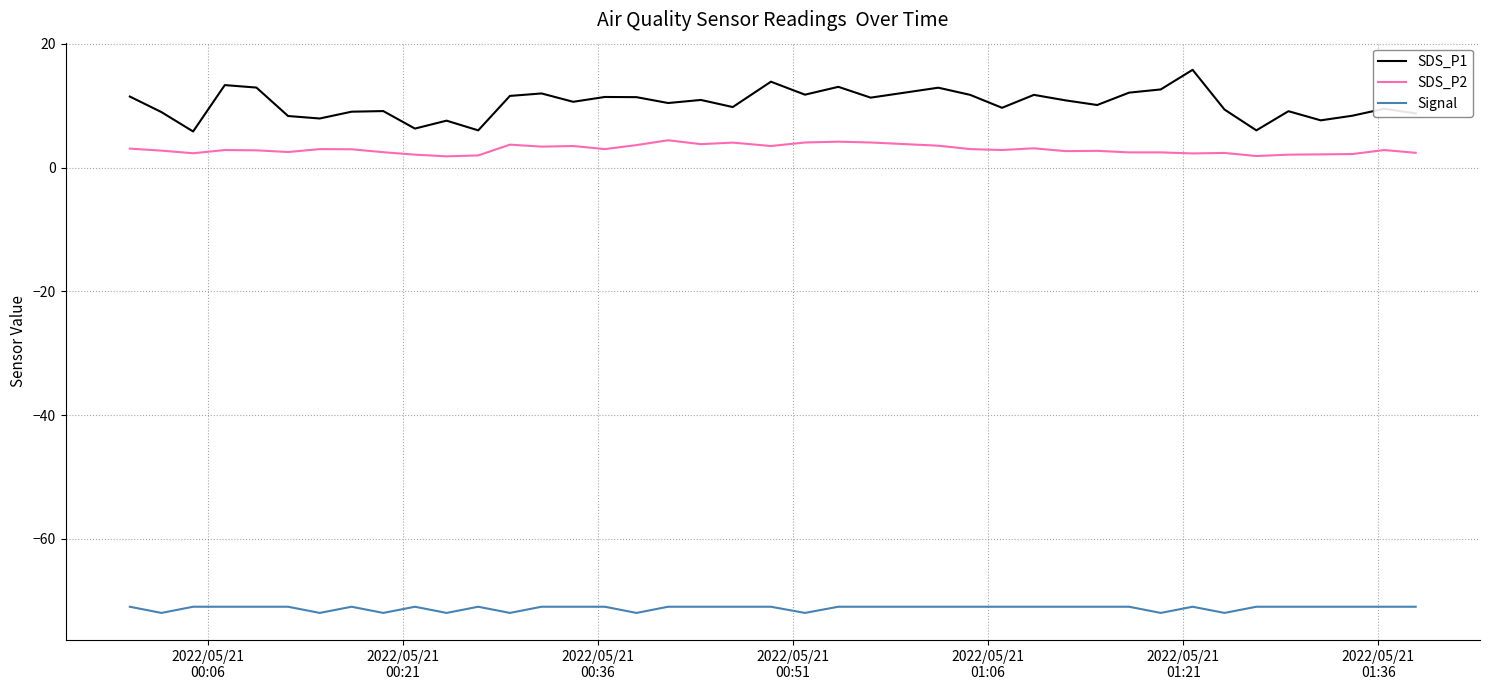

List the series in order of their peak value, lowest first.

Signal, SDS_P2, SDS_P1